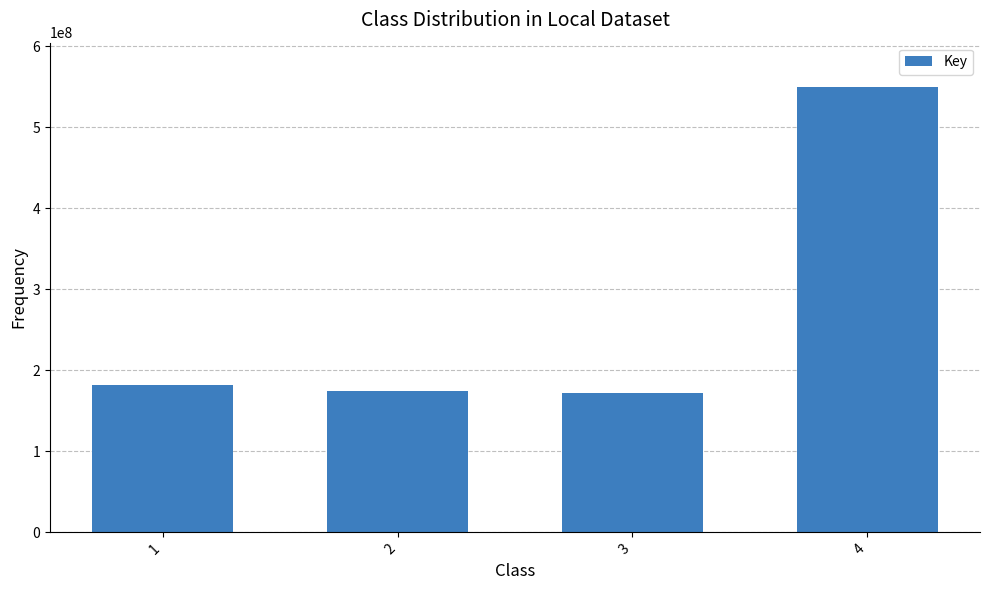

The value at 4 is 549226626. True or false?

True